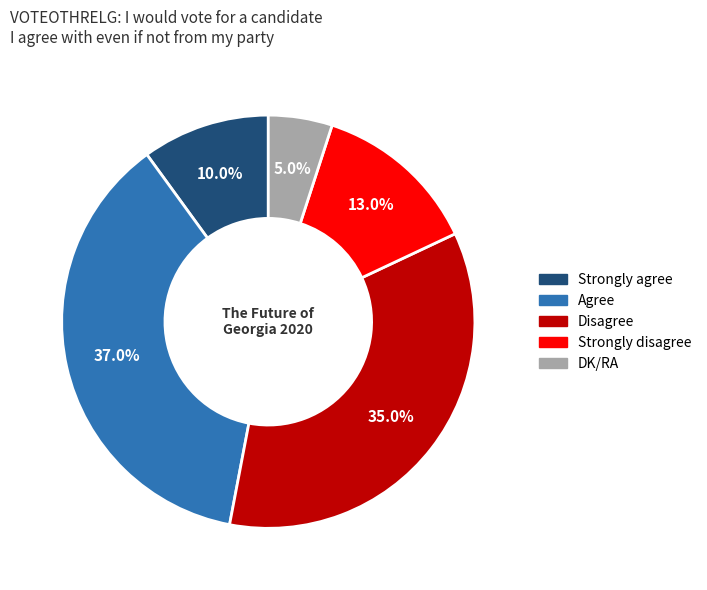

To the nearest percent, what percentage of the pie is Disagree?

35%